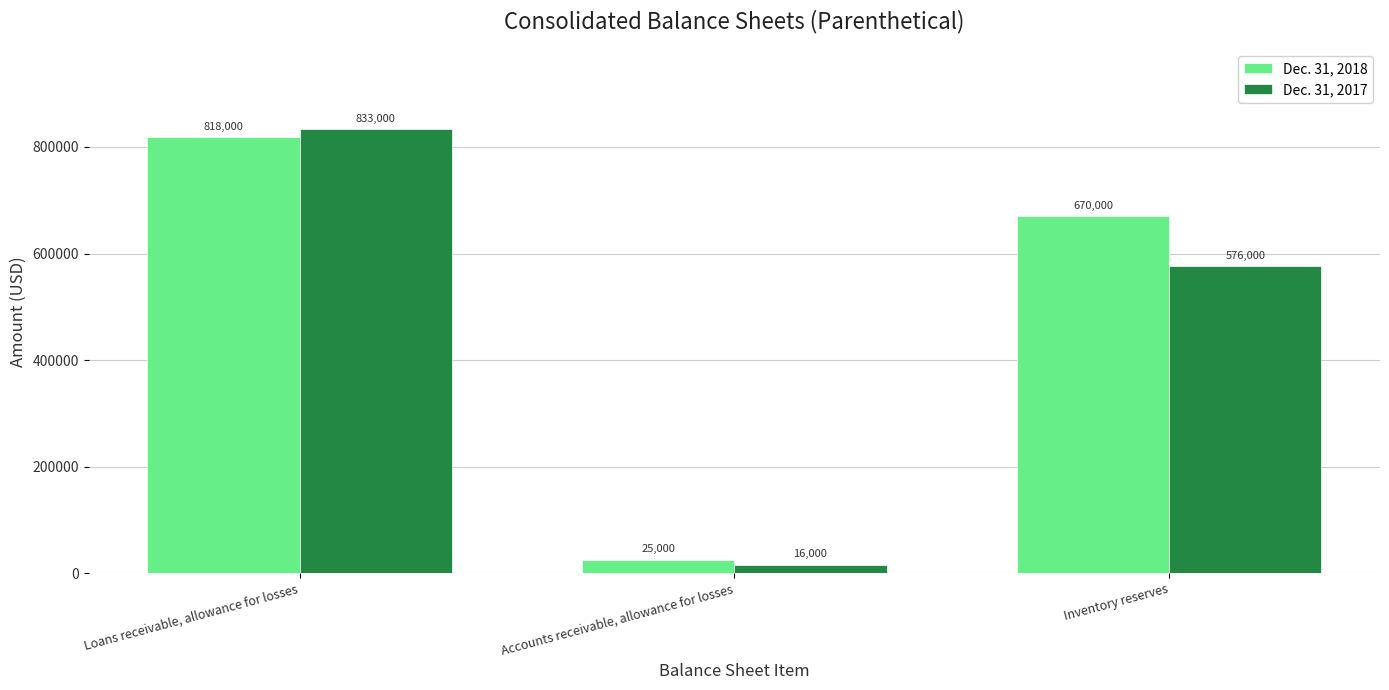

What is the difference between the maximum and minimum values in the Dec. 31, 2017 series?

817000